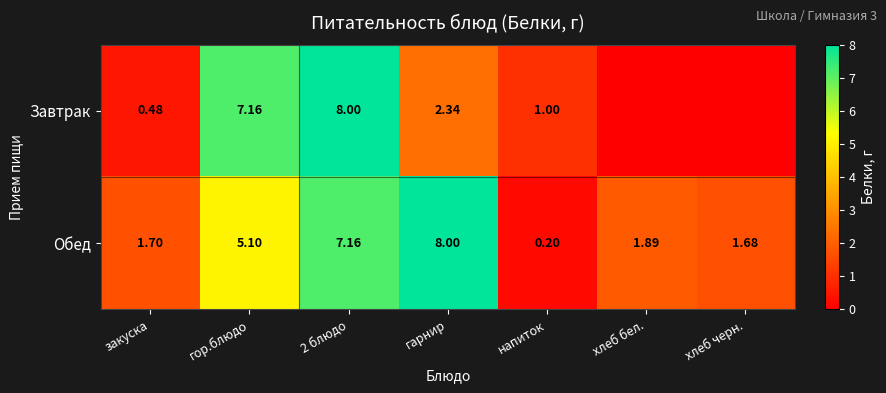

What is the difference between the maximum and minimum values in the Обед series?

7.8